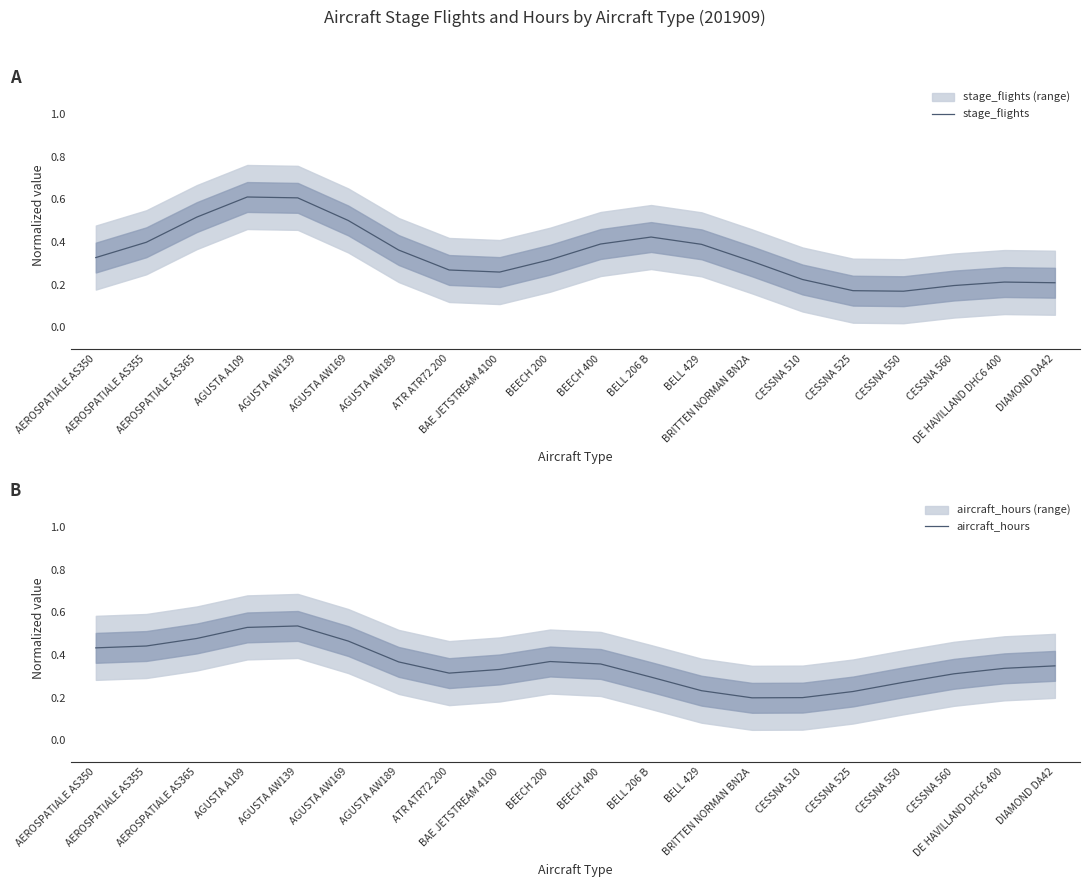

True or false: aircraft_hours has a value of 0.2 at BELL 429.

True